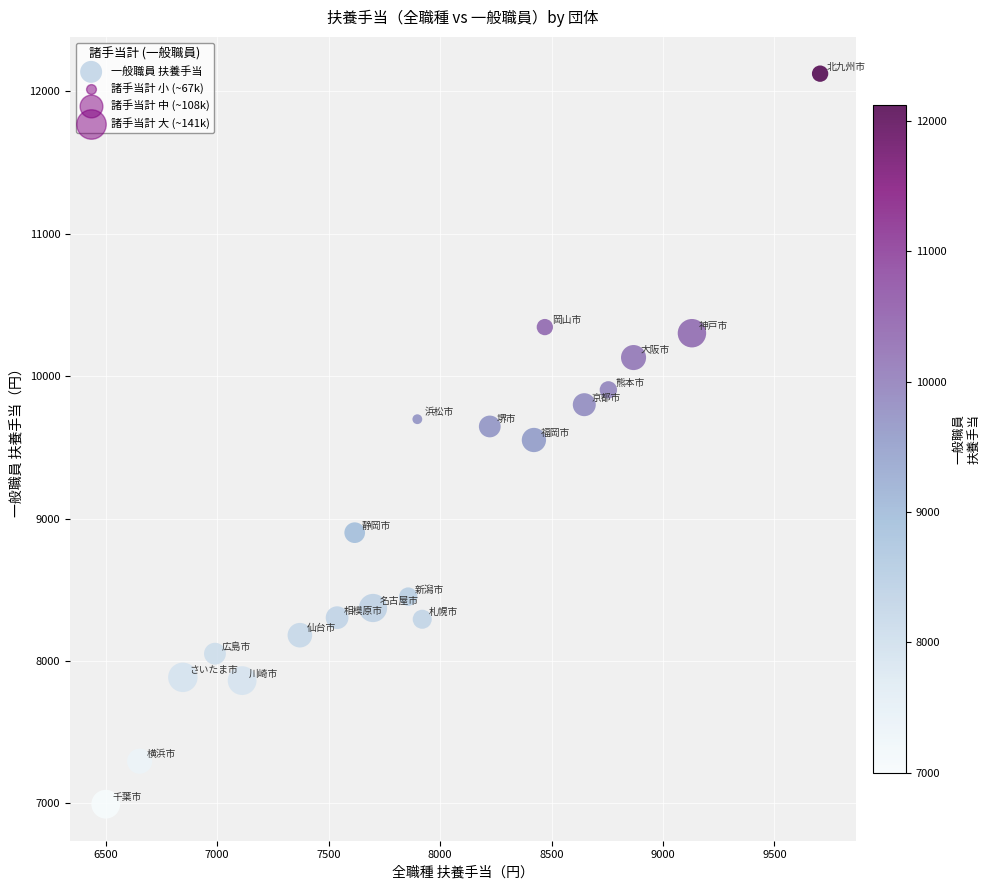

What is the range of X values (max minus min)?

3205